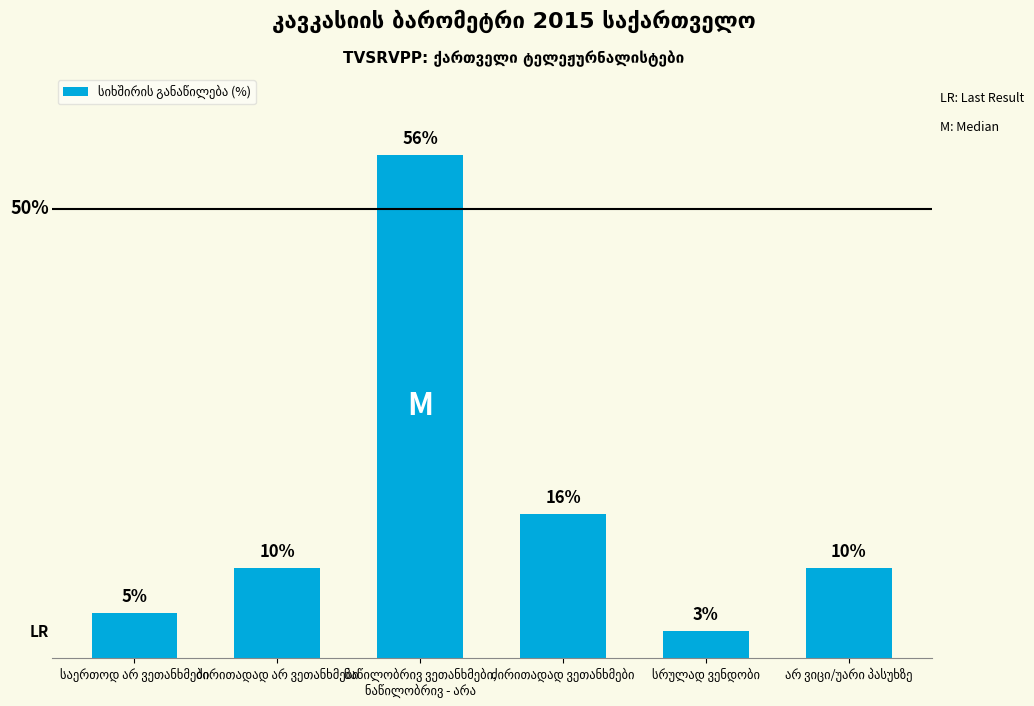

Are the bars horizontal?

No